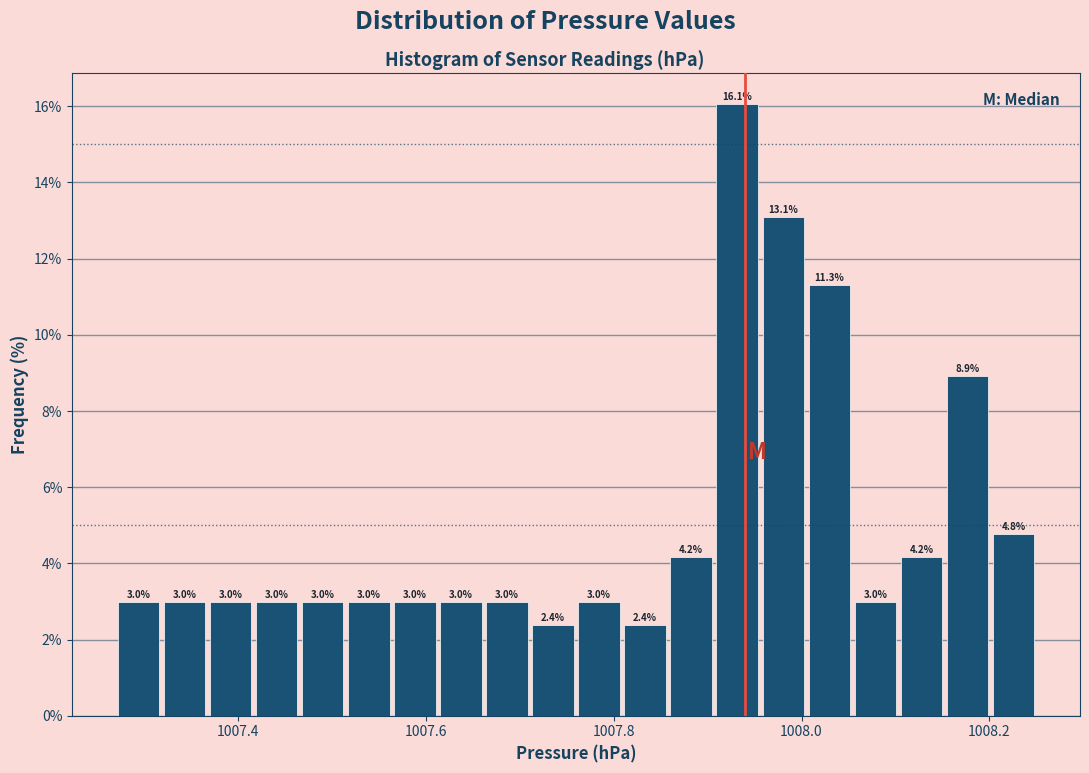

Read against the x-axis, roughly where is the centre of the tallest bar?

1007.94